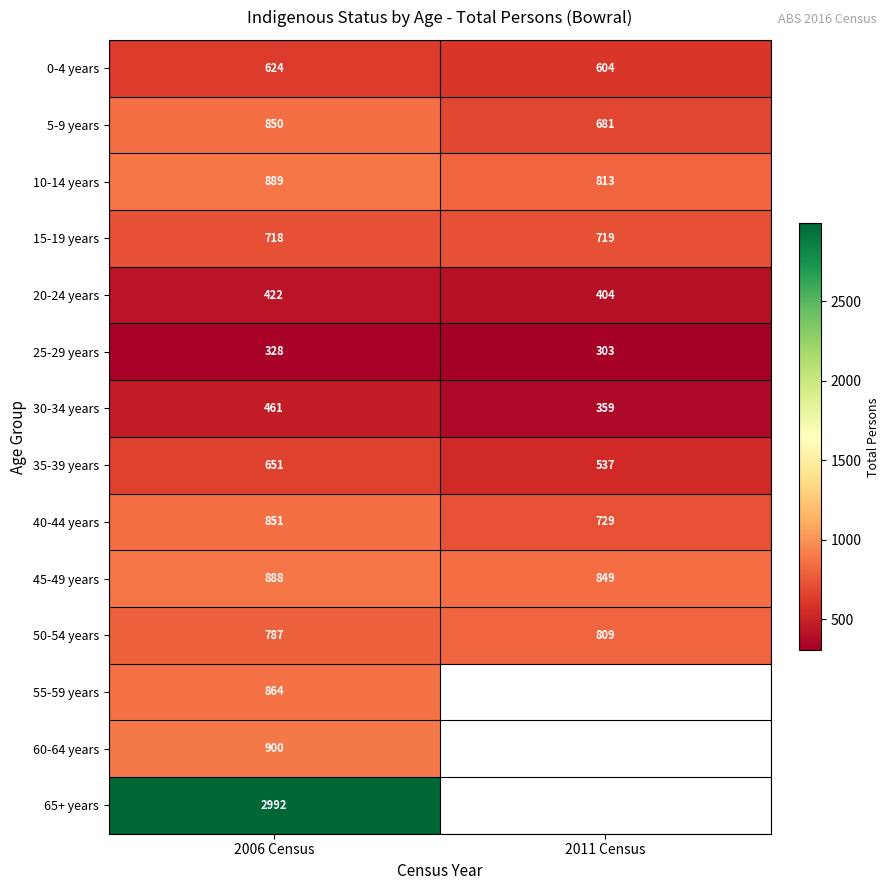

At which label is 45-49 years closest to 868?

2011 Census